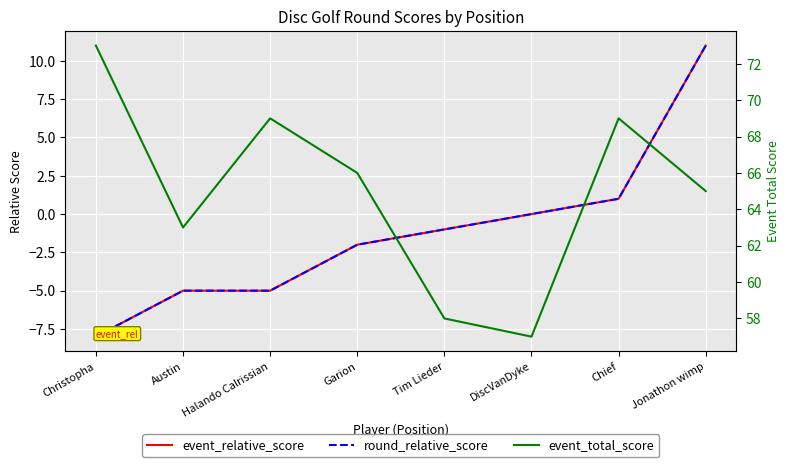

Where does the event_relative_score series first go above -1?

DiscVanDyke